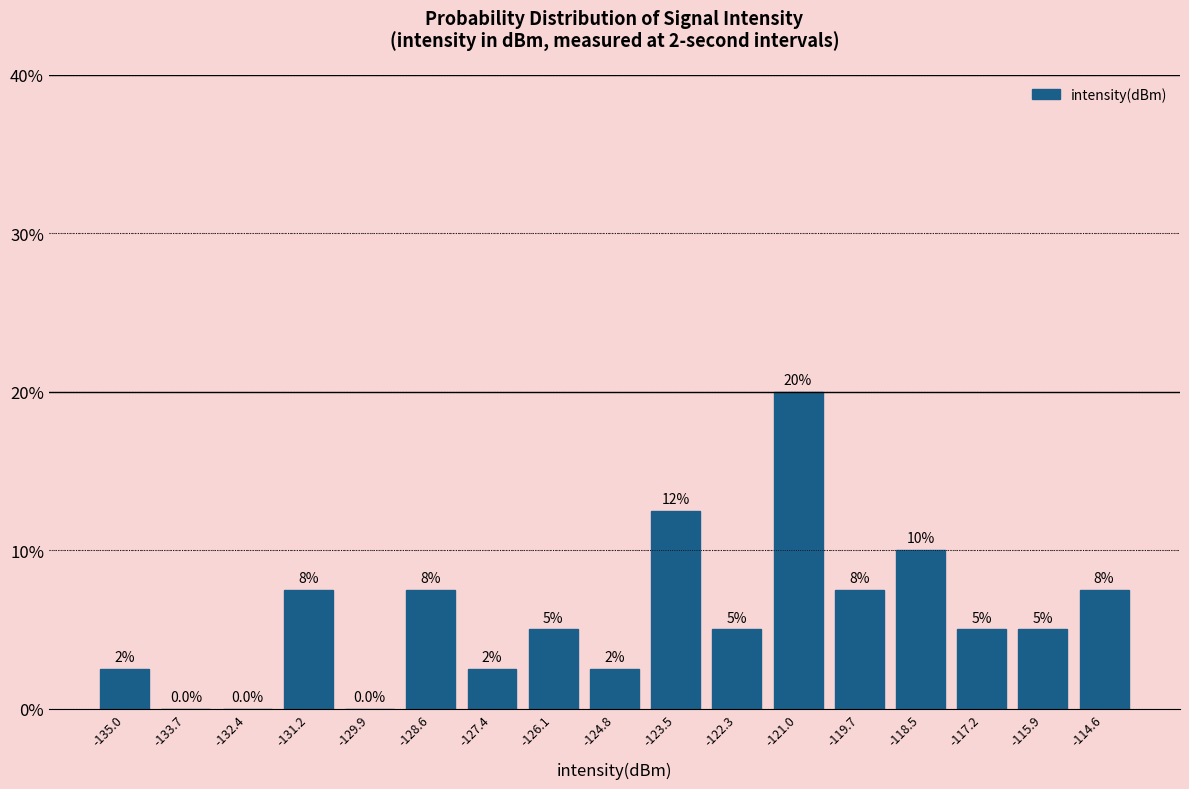

Which range on the x-axis has the tallest bar?

-121.6 to -120.4